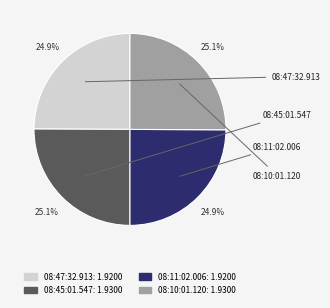

To the nearest percent, what portion does 08:10:01.120 represent?

25%